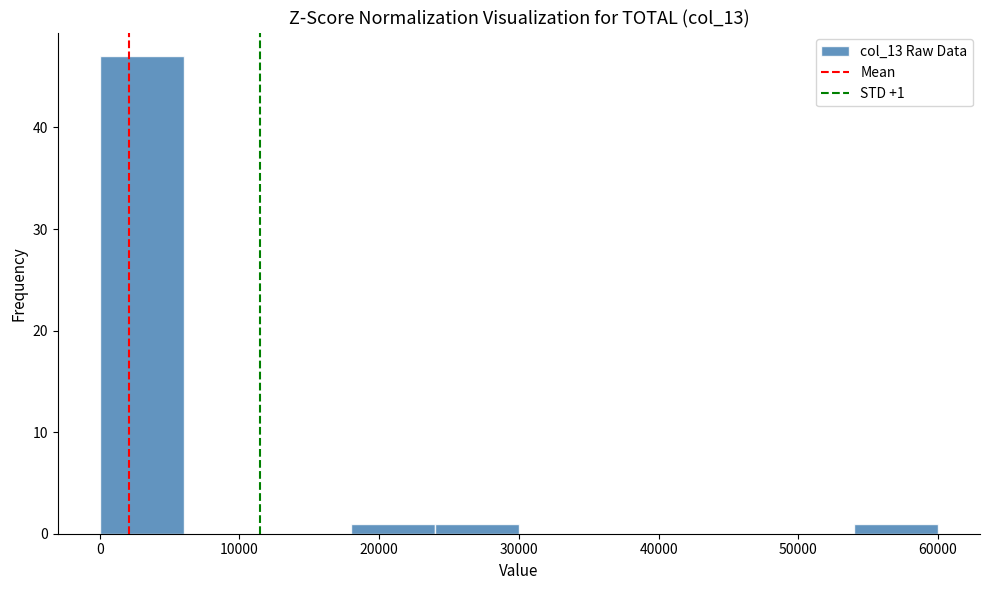

Which range on the x-axis has the tallest bar?

0 to 6000